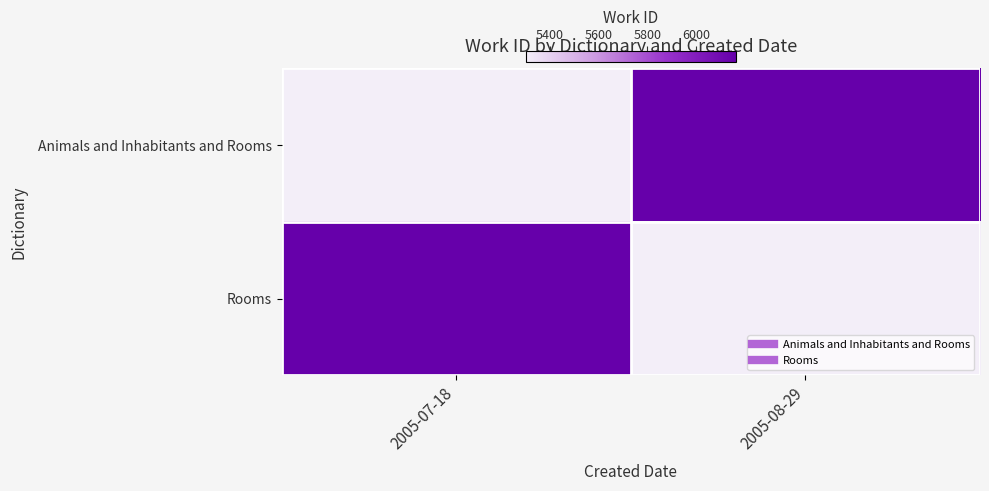

Which series changed the most between 2005-07-18 and 2005-08-29?

Animals and Inhabitants and Rooms